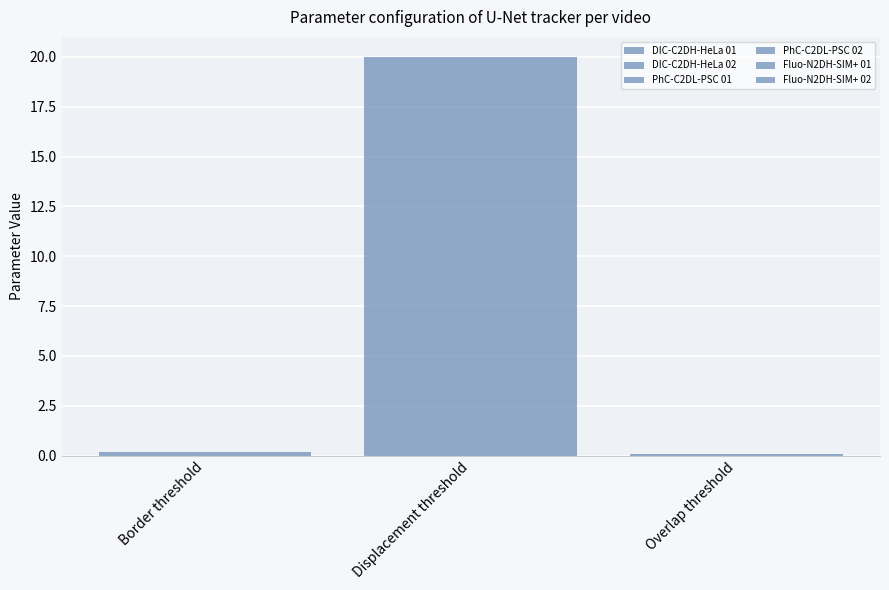

Are the bars horizontal?

No